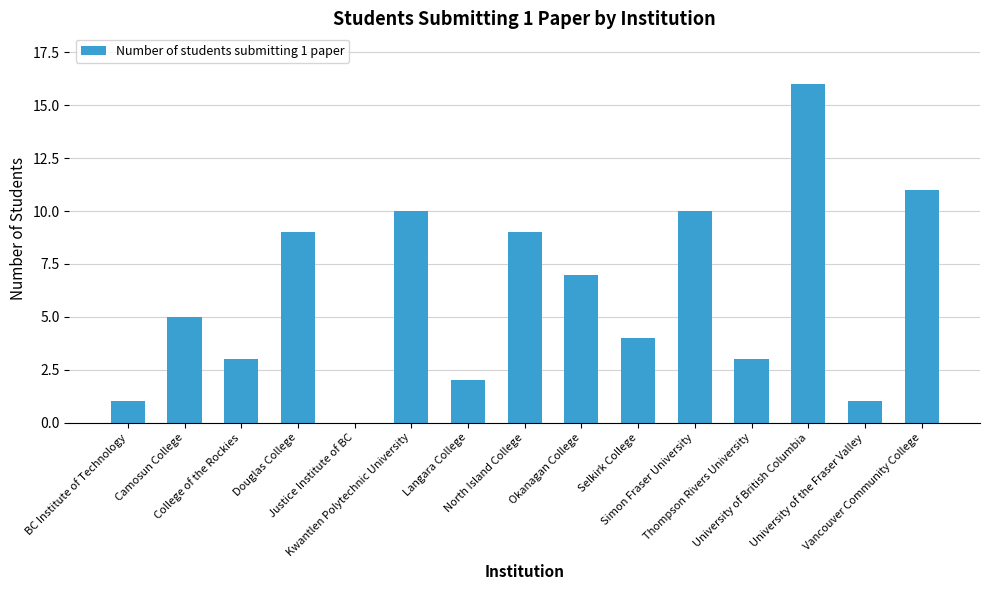

Reading left to right, extract all data points from this chart.

1	5	3	9	0	10	2	9	7	4	10	3	16	1	11